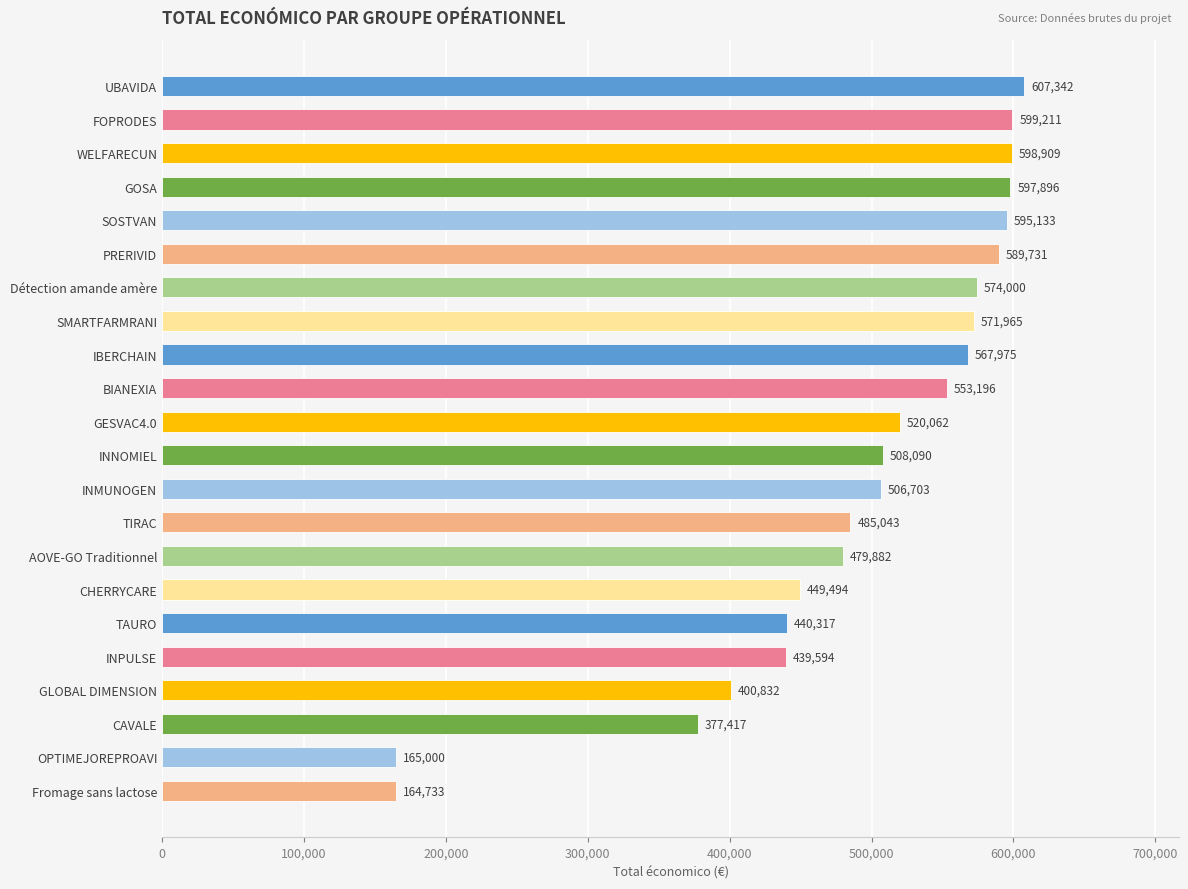

What is the label of the 22nd bar from the bottom?

UBAVIDA